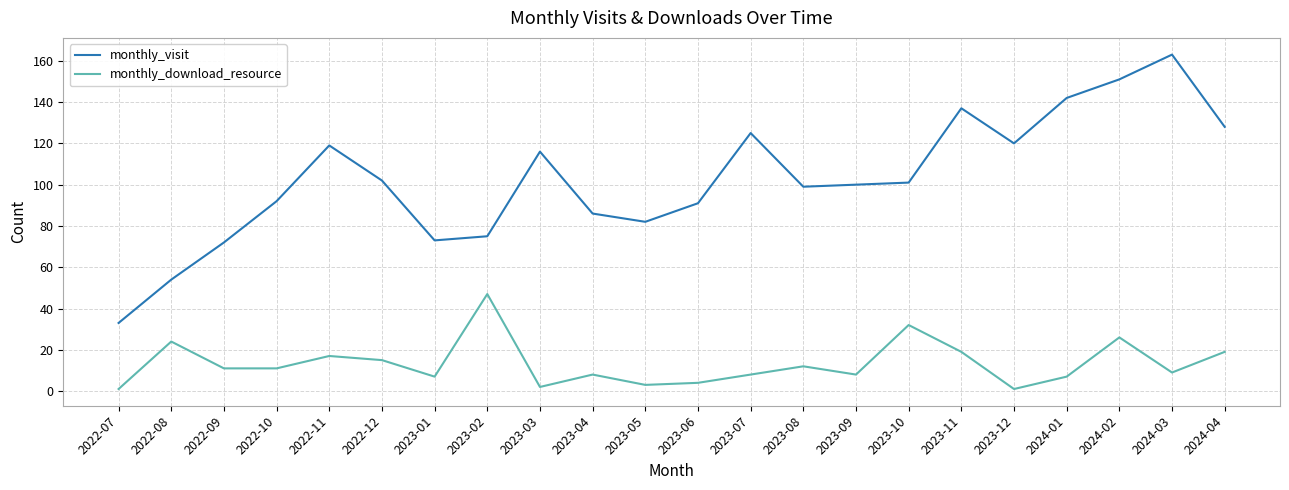

Reading right to left, transcribe all the data shown in this chart.

monthly_visit: 128	163	151	142	120	137	101	100	99	125	91	82	86	116	75	73	102	119	92	72	54	33
monthly_download_resource: 19	9	26	7	1	19	32	8	12	8	4	3	8	2	47	7	15	17	11	11	24	1